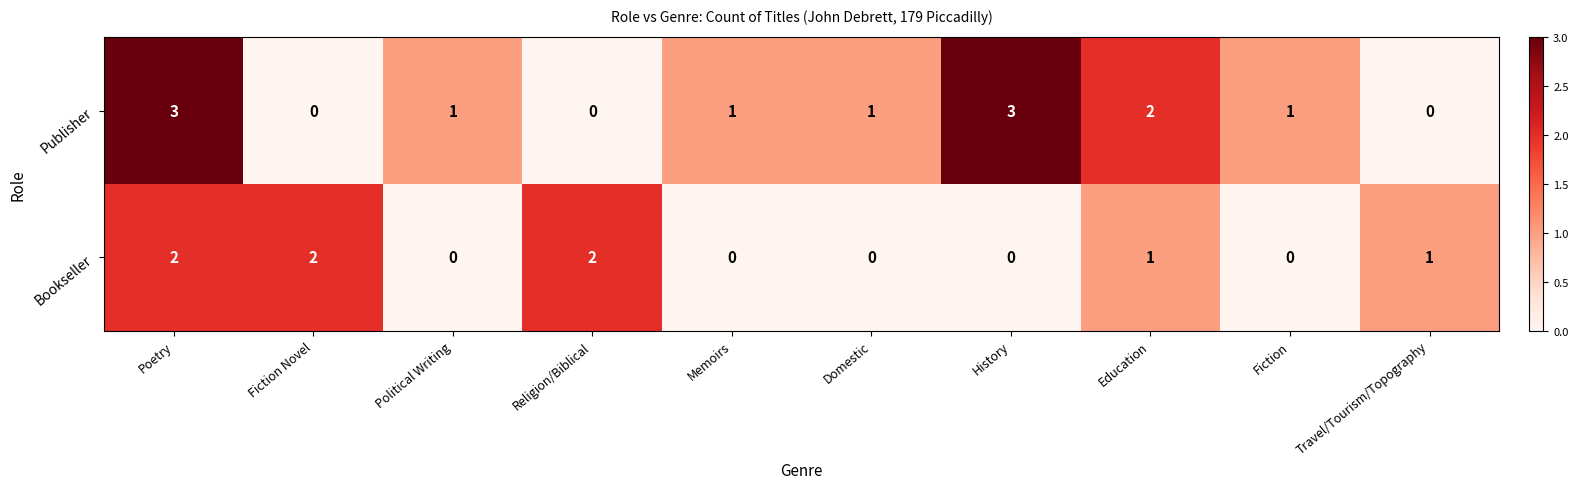

What is the sum of all Bookseller values?

8